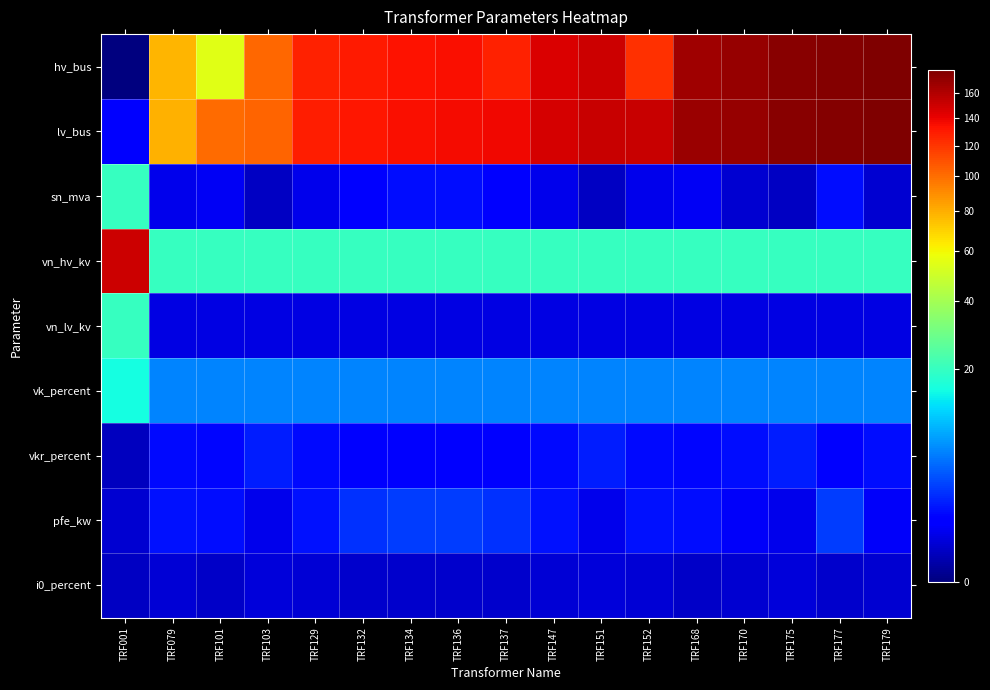

What is the total value across all series at TRF101?

185.6